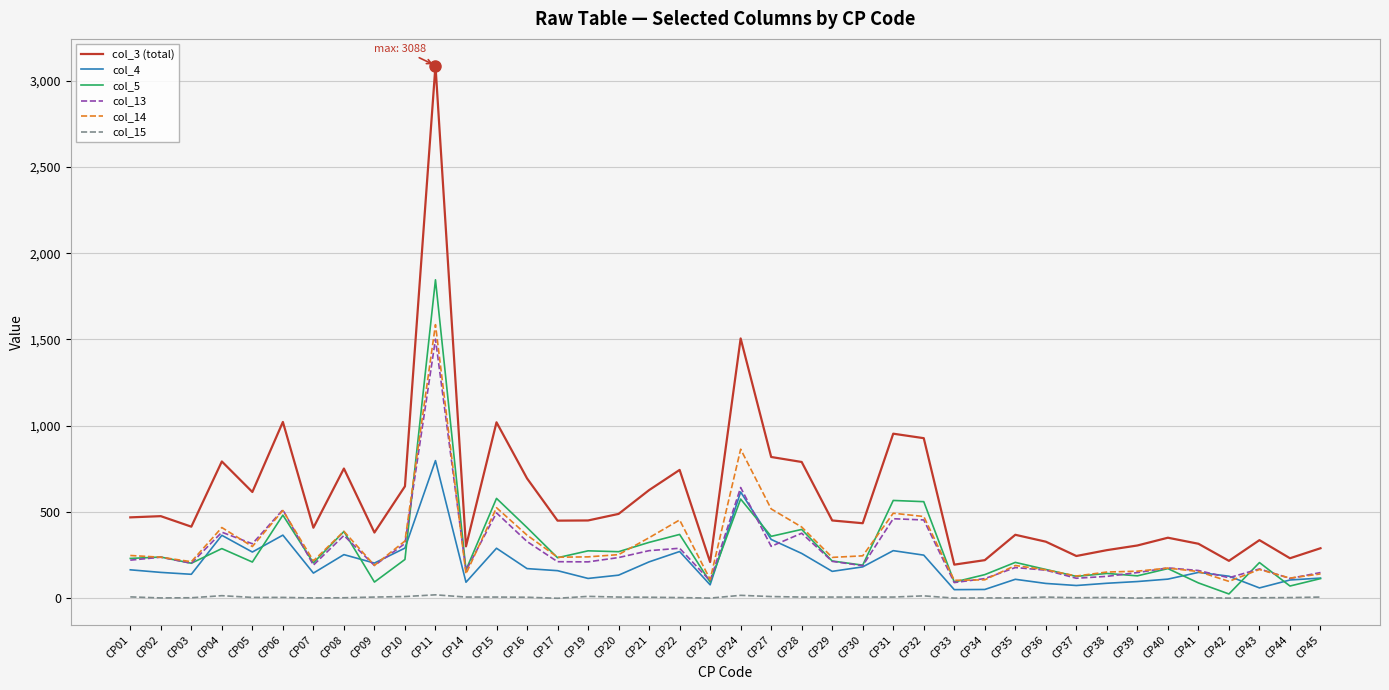

List the series in order of their peak value, highest first.

col_3 (total), col_5, col_14, col_13, col_4, col_15